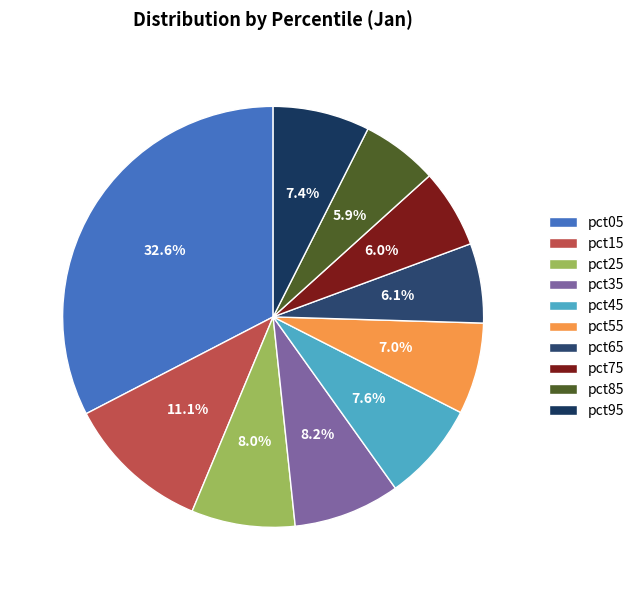

Is it true that pct45 is 8% of the pie?

True